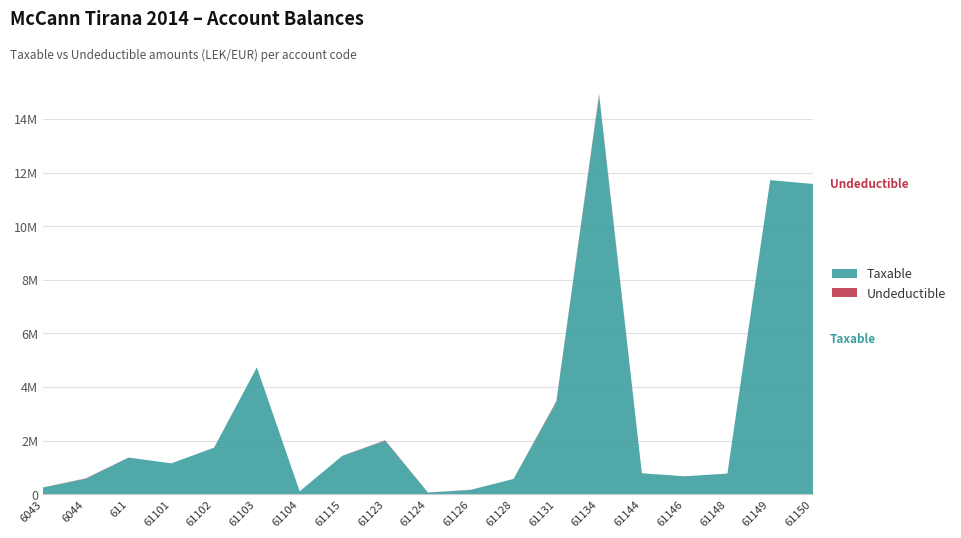

Reading right to left, extract all data points from this chart.

Taxable: 11574631.1	11717876.6	769080.9	666085.5	779642.1	14887859.8	3437988.5	567460.5	157990.0	61813.2	1991862.2	1433753.2	105900.0	4731146.9	1735151.5	1149043.7	1366068.5	575296.9	250227.1
Undeductible: 0.0	0.0	0.0	0.0	0.0	43299.0	28000.0	0.0	5100.0	0.0	18500.0	250.0	0.0	3920.0	0.0	0.0	0.0	12822.0	0.0